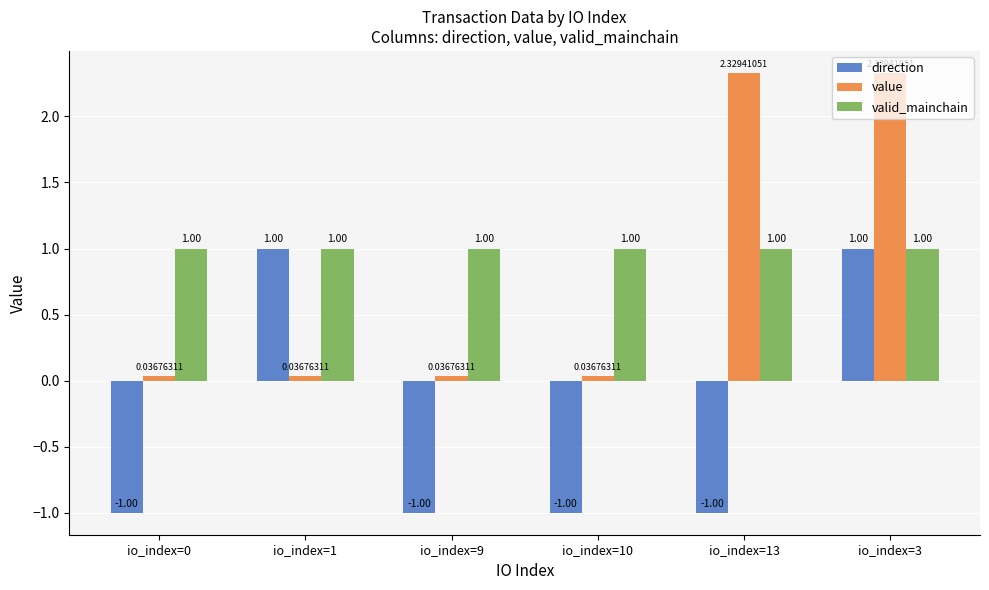

At how many categories does at least one series exceed 0?

6